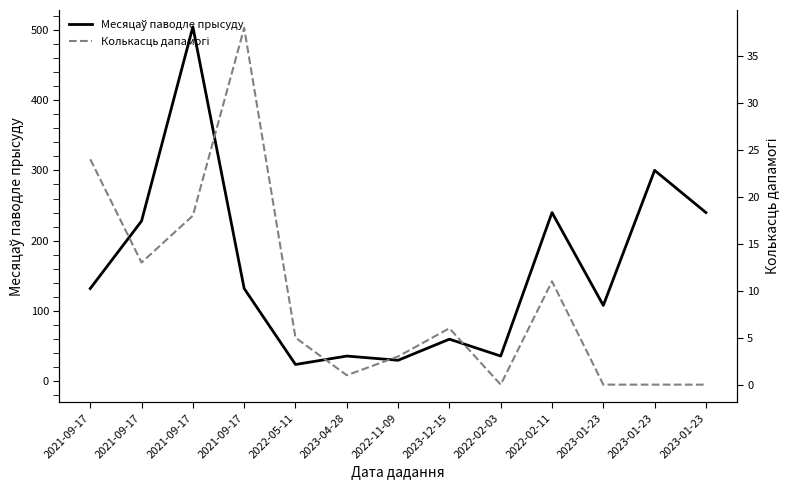

What is the maximum value for Колькасць дапамогі?

38